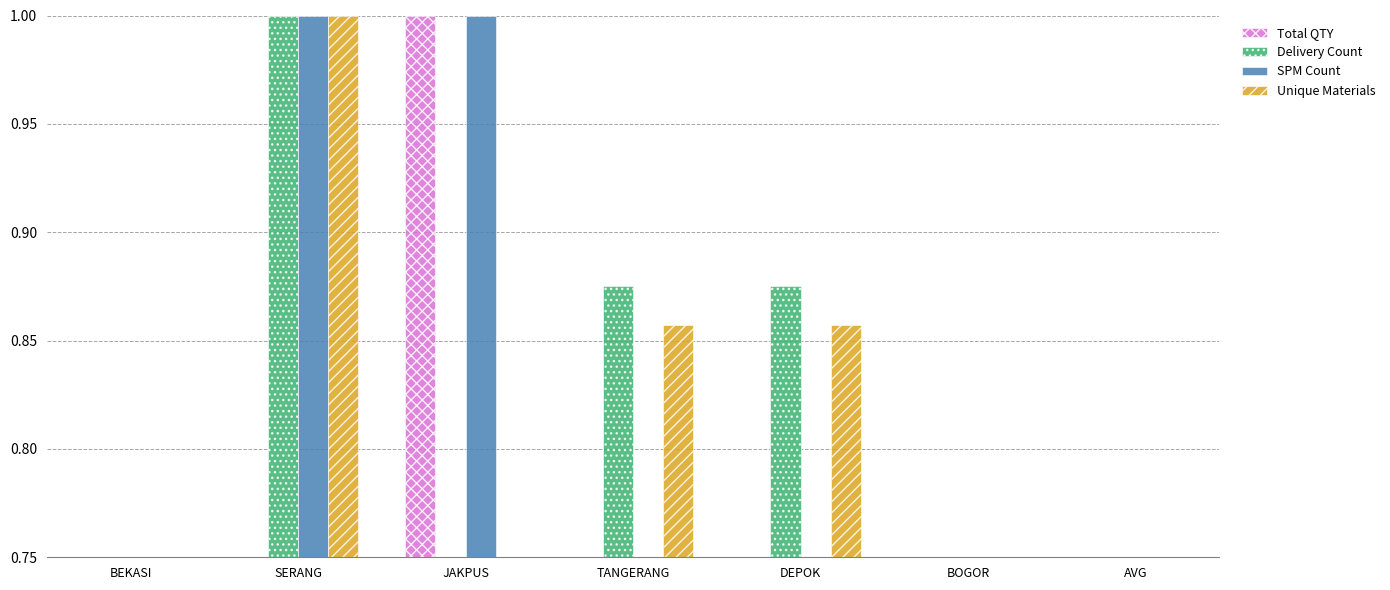

What is the label of the 4th bar from the right?

TANGERANG